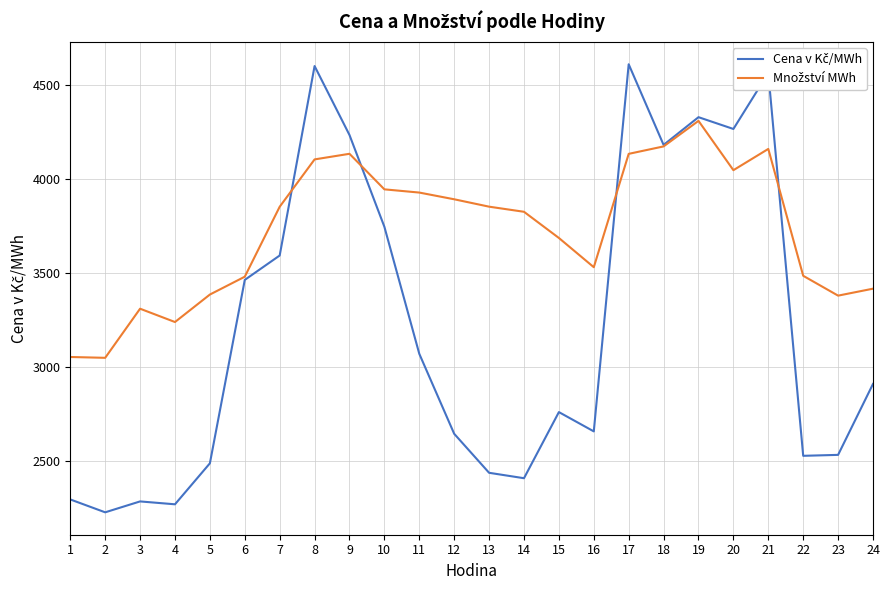

What is the total value across all series at 22?

6014.5